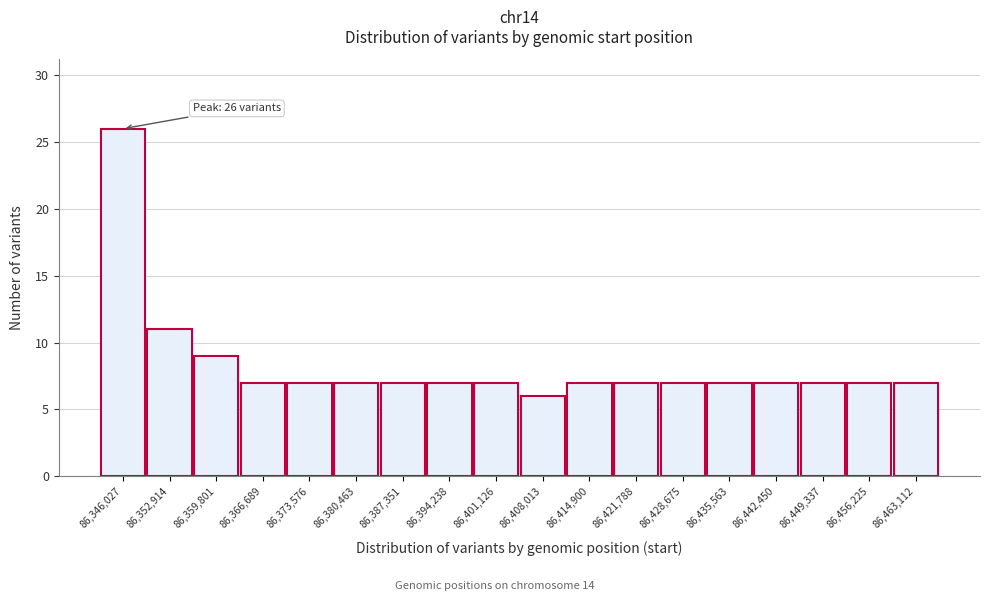

Reading left to right, list all the values displayed in this chart.

26	11	9	7	7	7	7	7	7	6	7	7	7	7	7	7	7	7